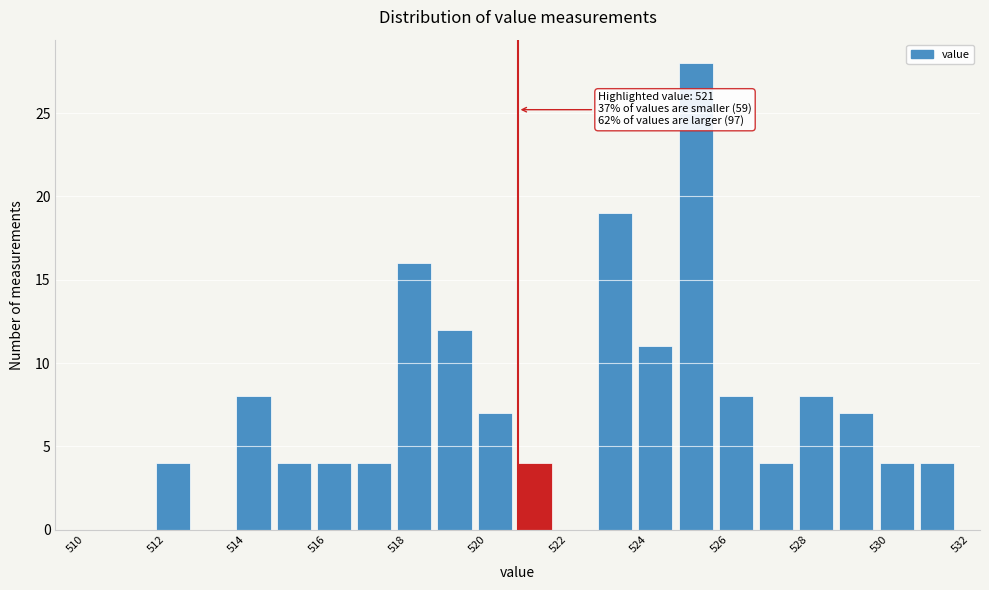

Which range on the x-axis has the tallest bar?

525 to 526